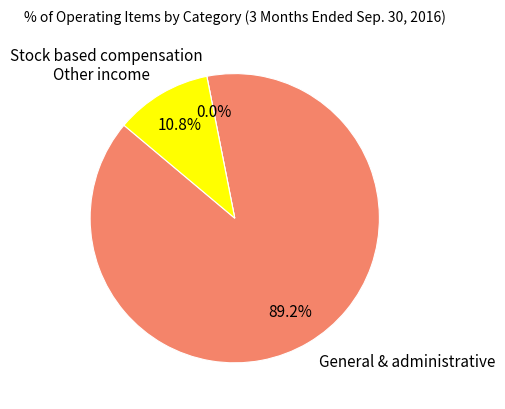

What is the largest slice in the pie chart?

General & administrative